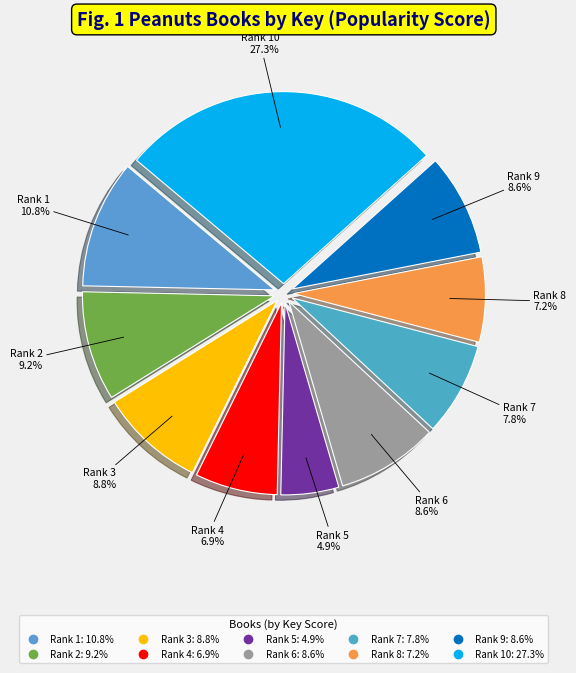

To the nearest percent, what is the average slice percentage?

10%